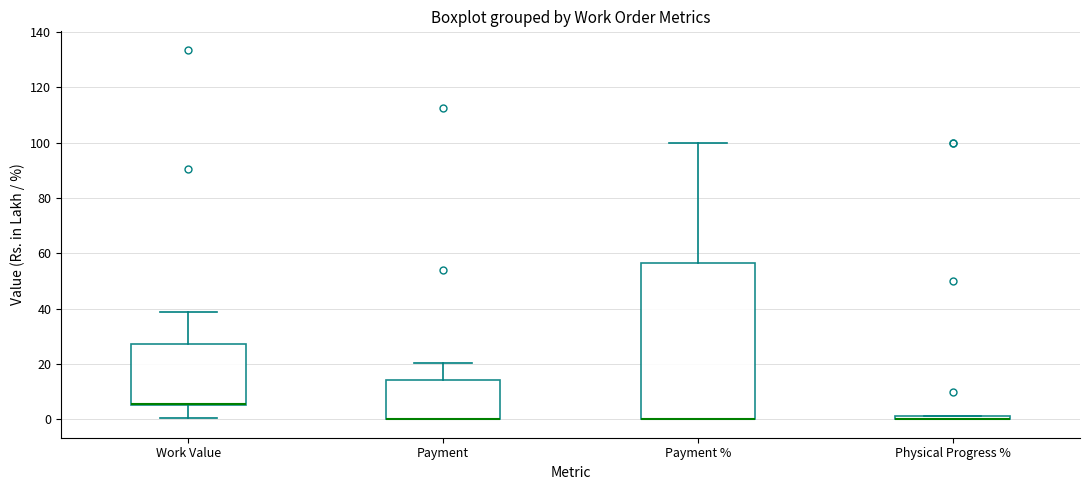

Where is the upper edge of the box for Physical Progress % on the y-axis? The values are not printed on the chart, so give them approximately, as read against the axis.

2